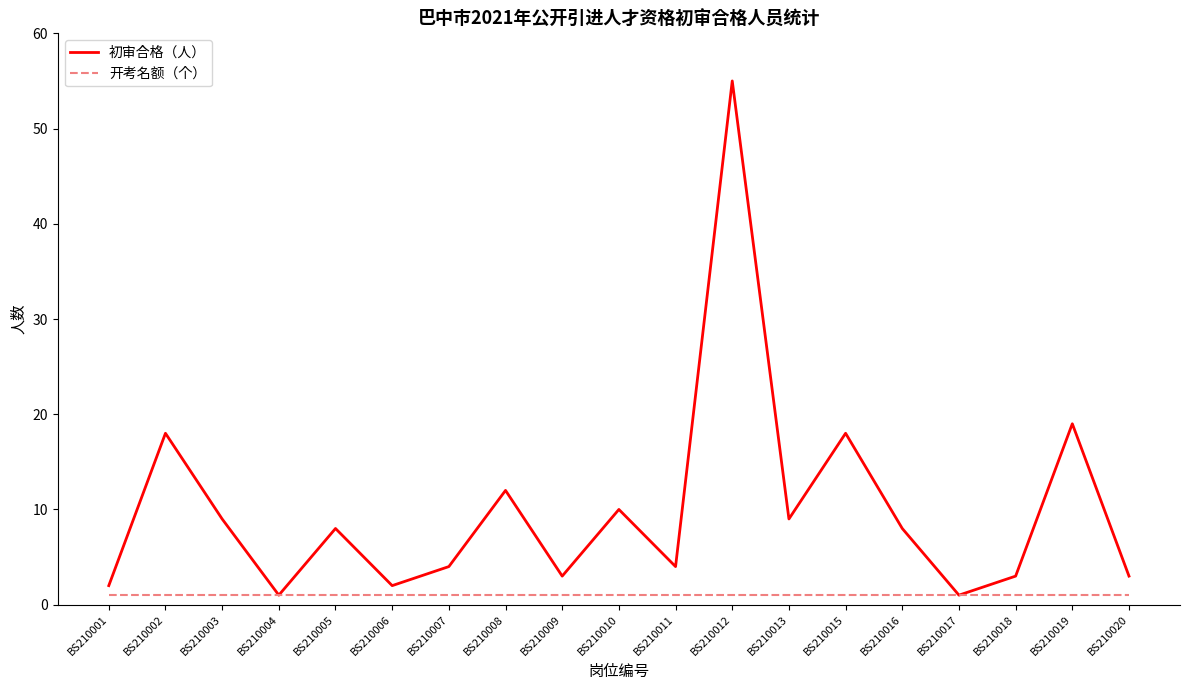

What is the total value across all series at BS210020?

4